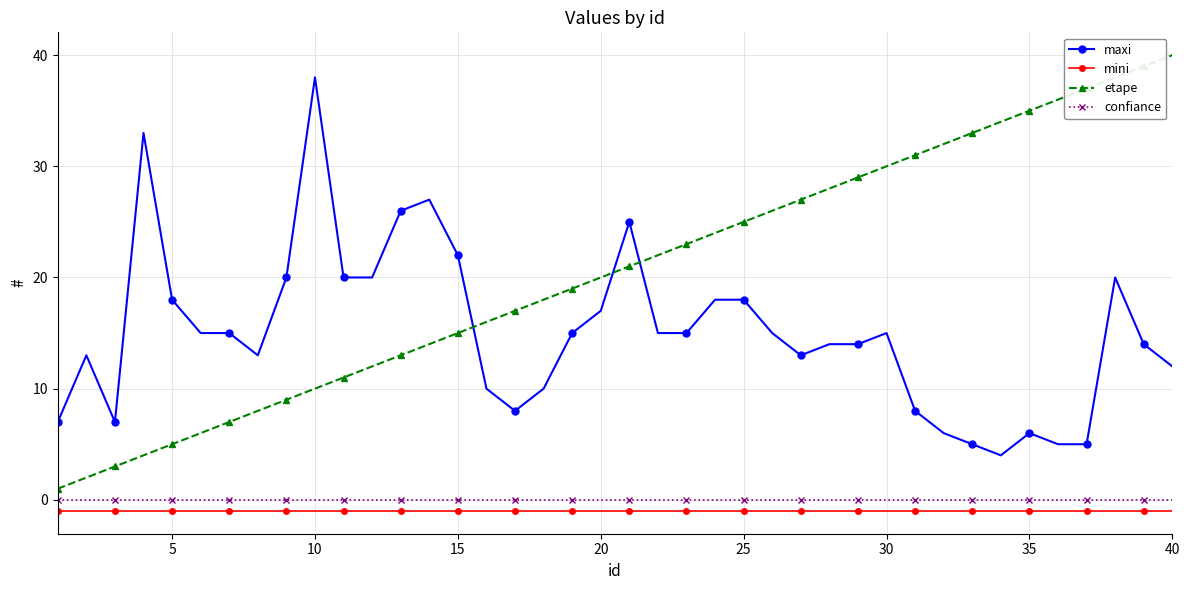

Which series has the largest total across all categories?

etape